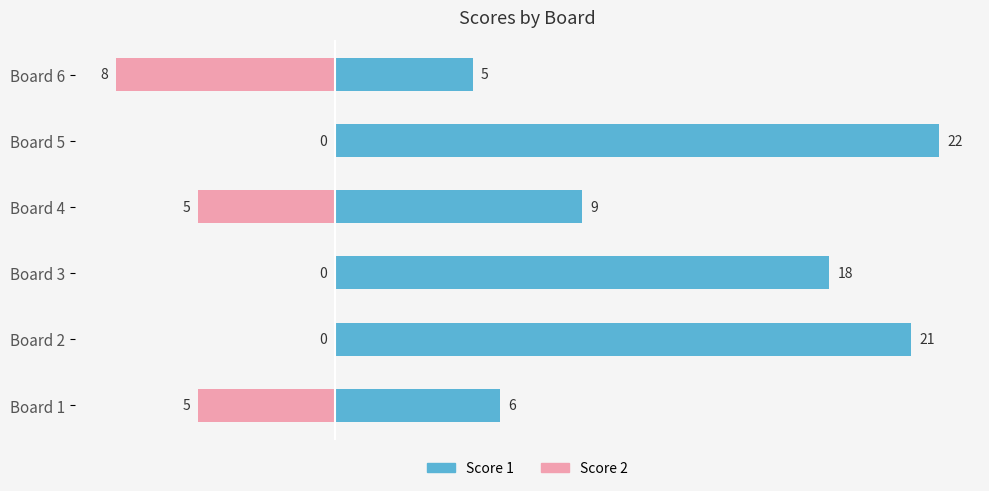

Count the Score 2 values in the range -5 to 0.

5